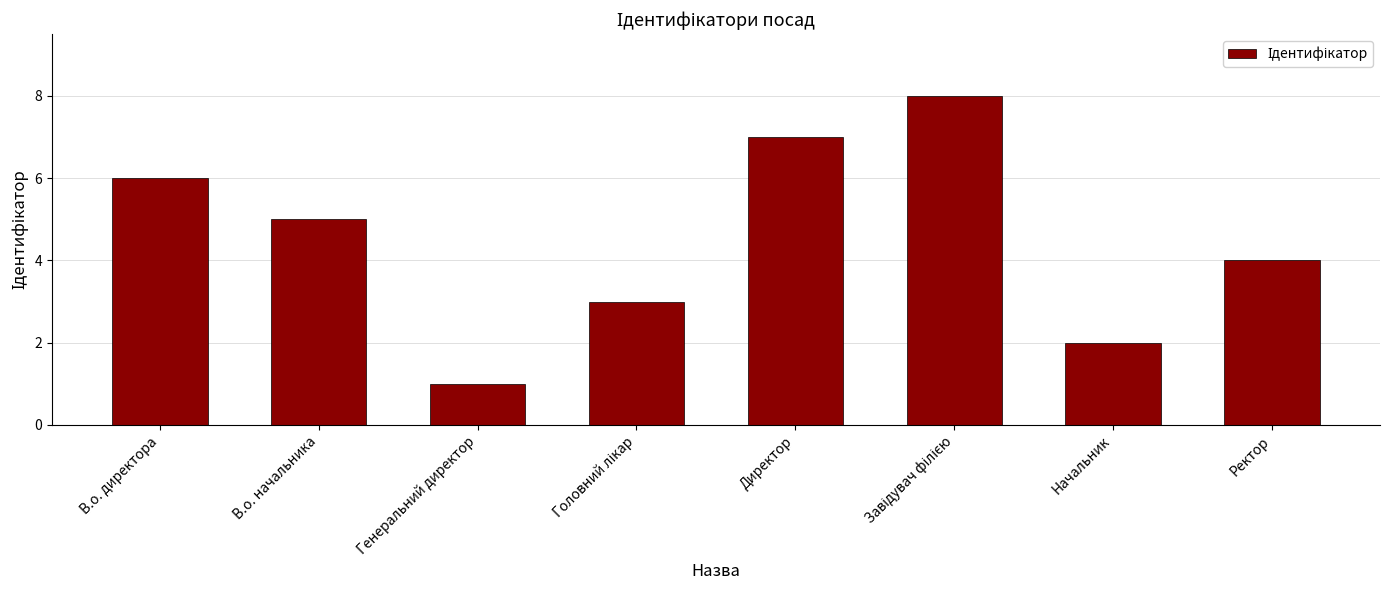

What is the minimum value shown in the chart?

1